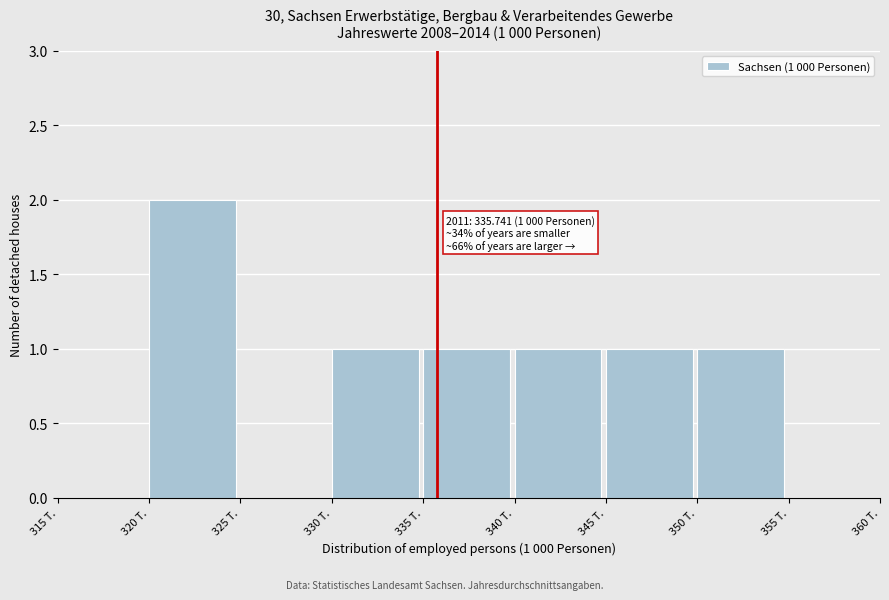

Over which range of the x-axis is the bar tallest?

320 to 325